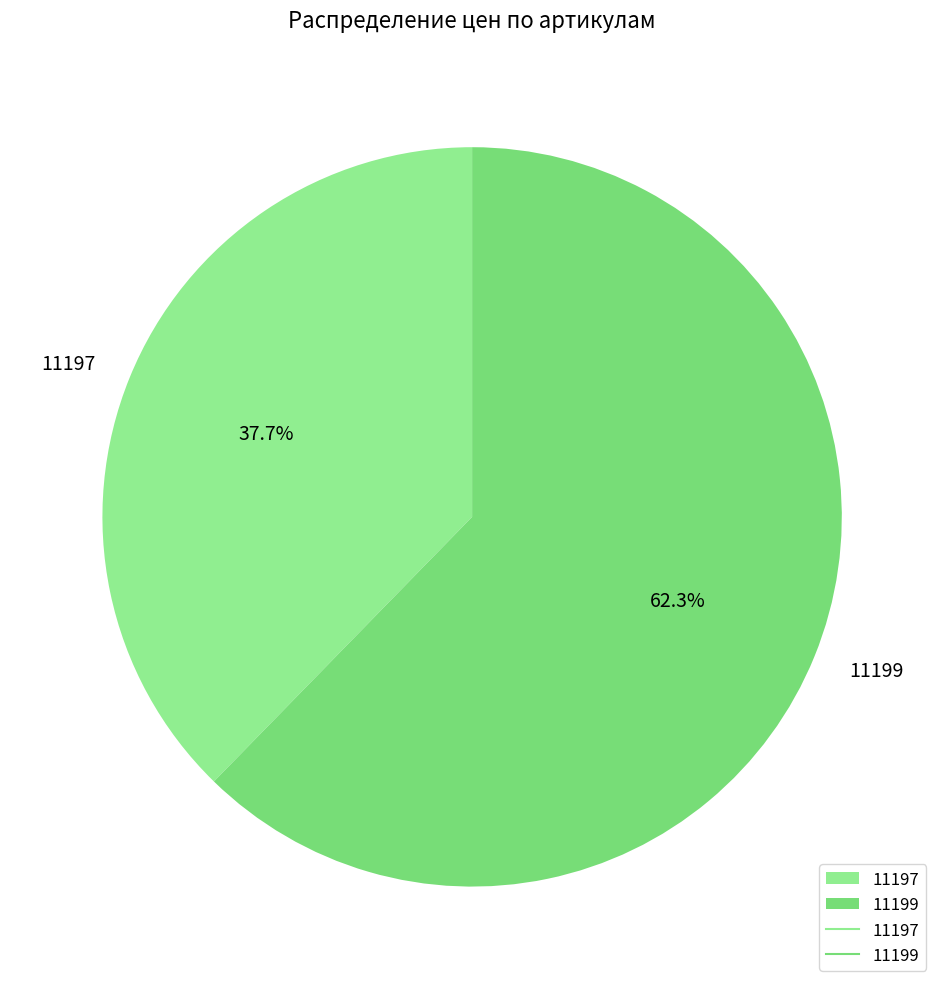

Count the number of slices in the pie.

2